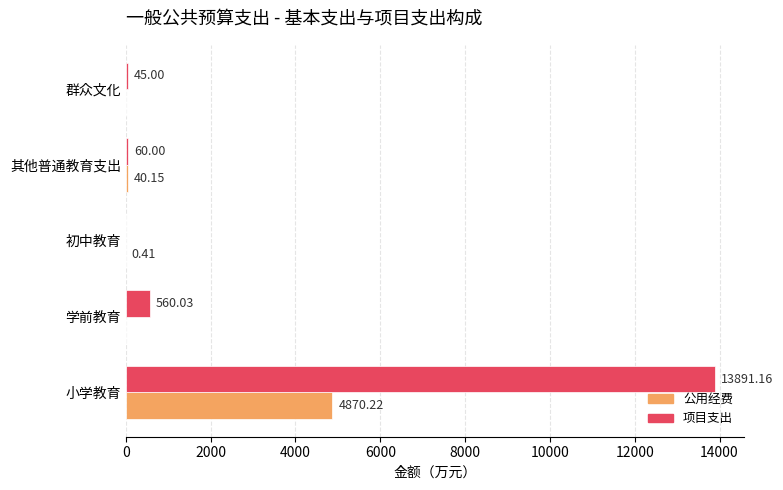

At which label is 公用经费 closest to 2435?

其他普通教育支出